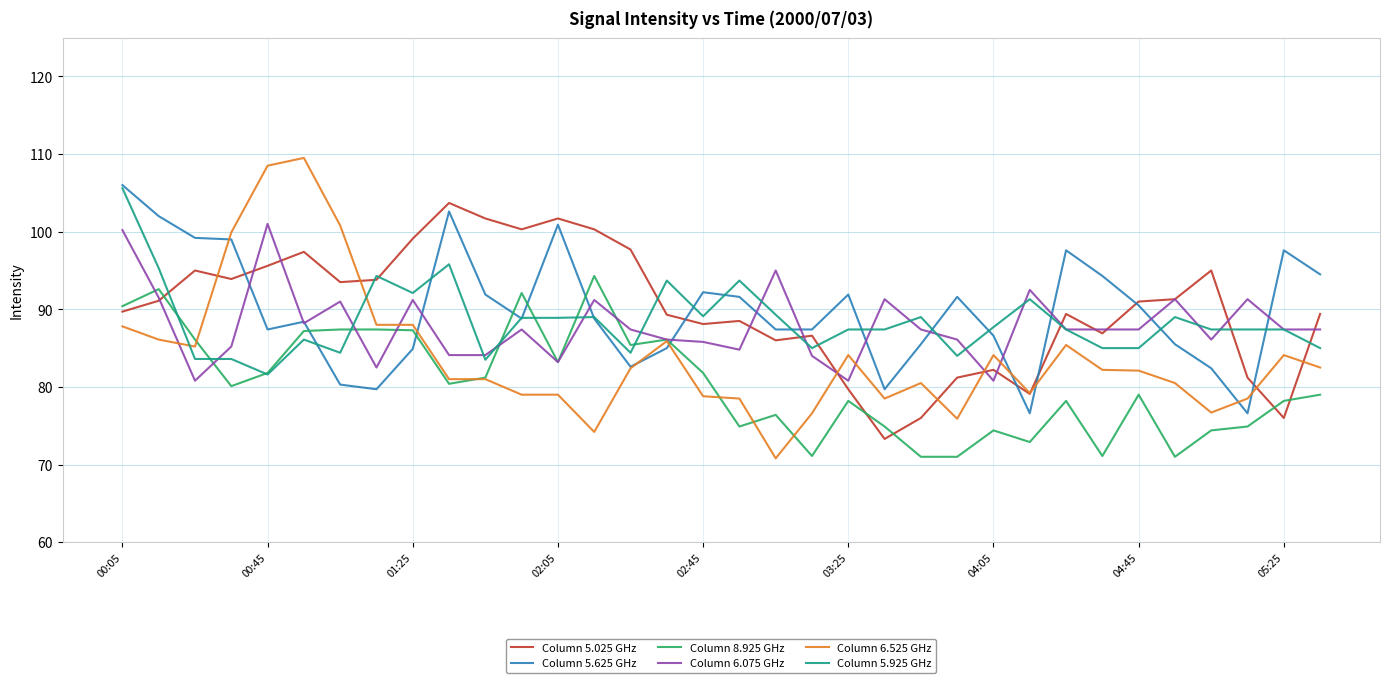

Which series has the widest spread of values?

Column 6.525 GHz